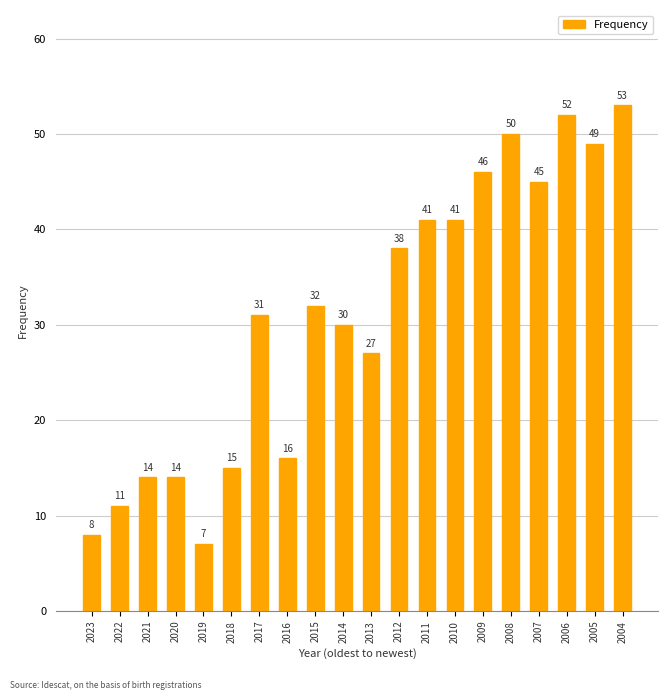

Reading right to left, what are all the values shown in this chart?

53	49	52	45	50	46	41	41	38	27	30	32	16	31	15	7	14	14	11	8